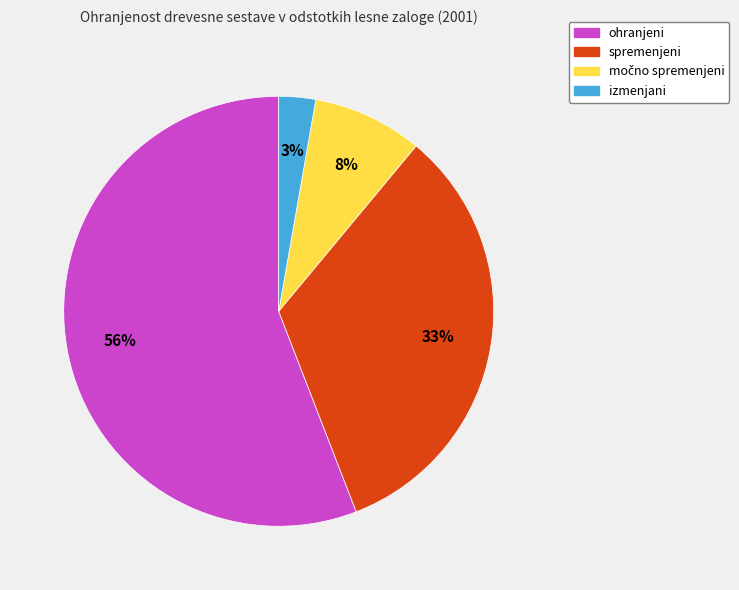

To the nearest percent, what percentage of the pie is spremenjeni?

33%